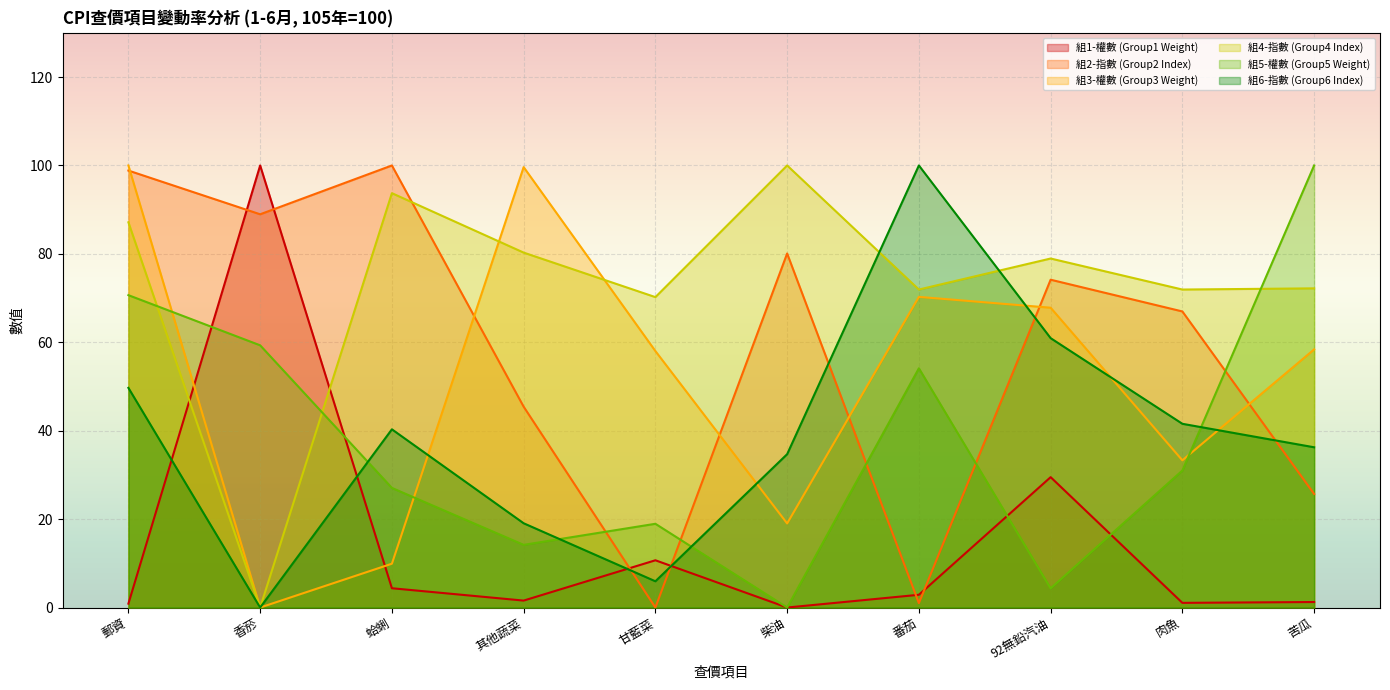

At which category does Group1_Weight reach its first local peak?

香菸